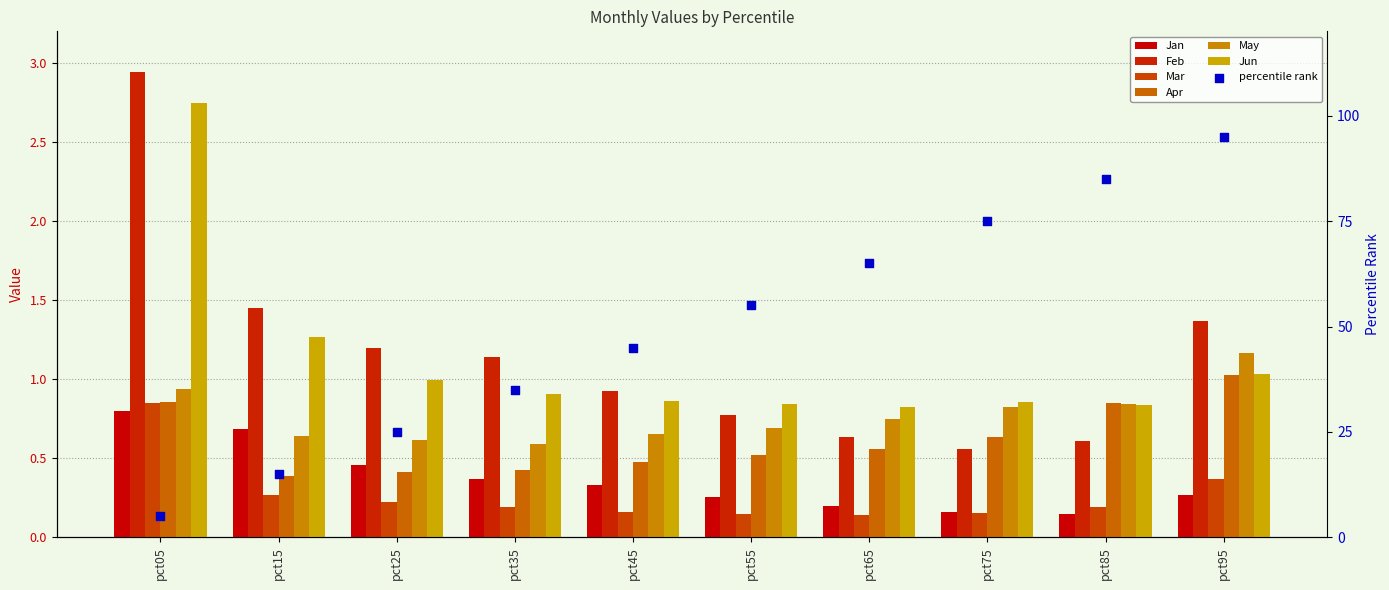

What is the total value across all series at pct45?

3.4